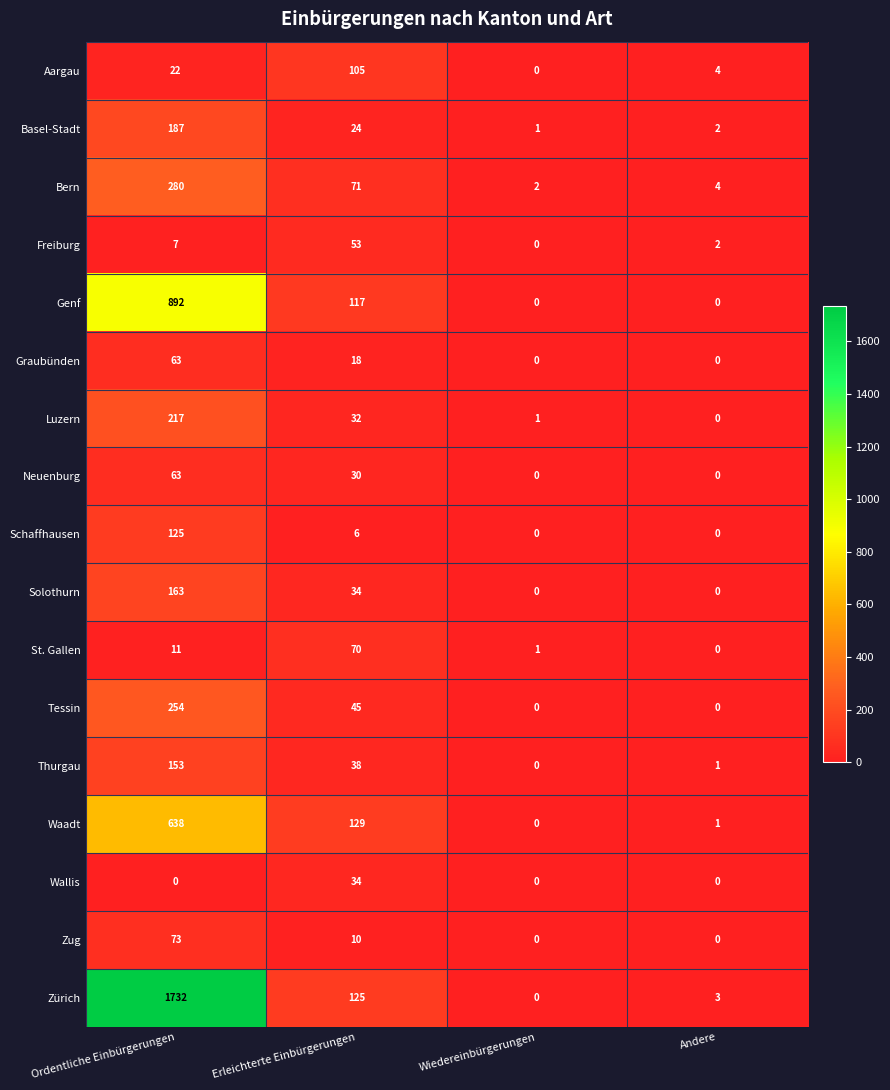

The Neuenburg series shows 0 at Andere. True or false?

True